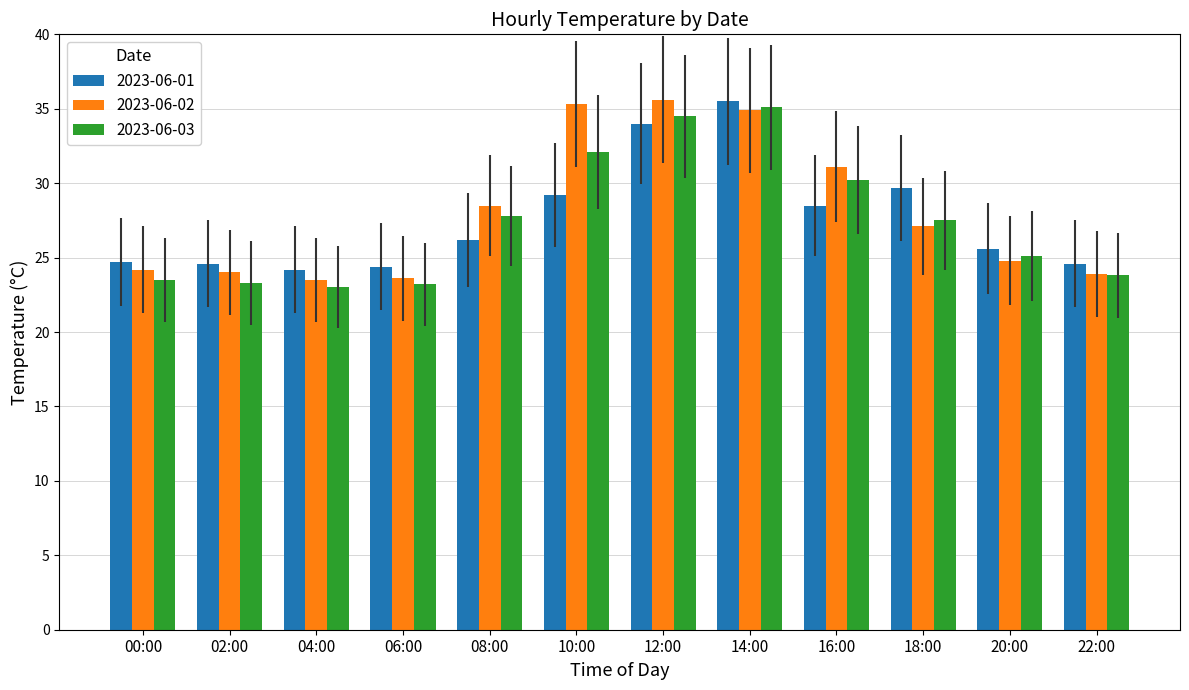

Are the bars grouped side by side (vs. stacked)?

Yes